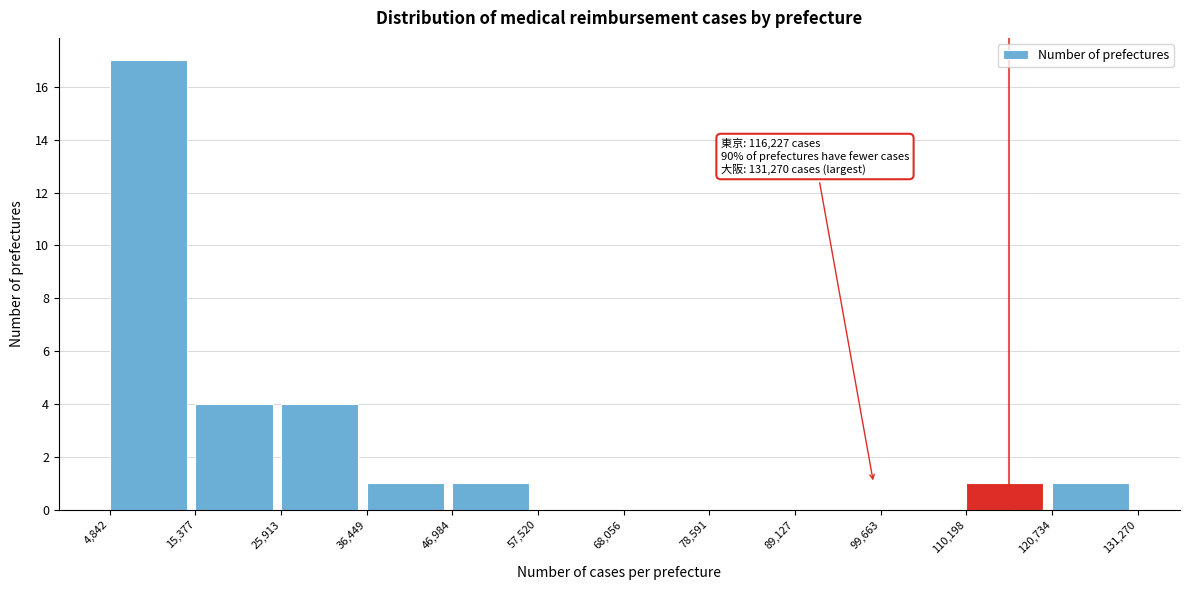

Over which range of the x-axis is the bar tallest?

4,842 to 15,377